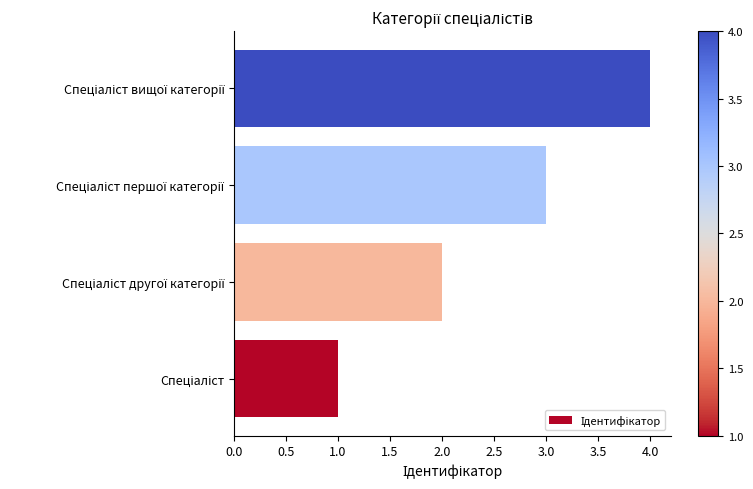

What is the smallest value displayed?

1